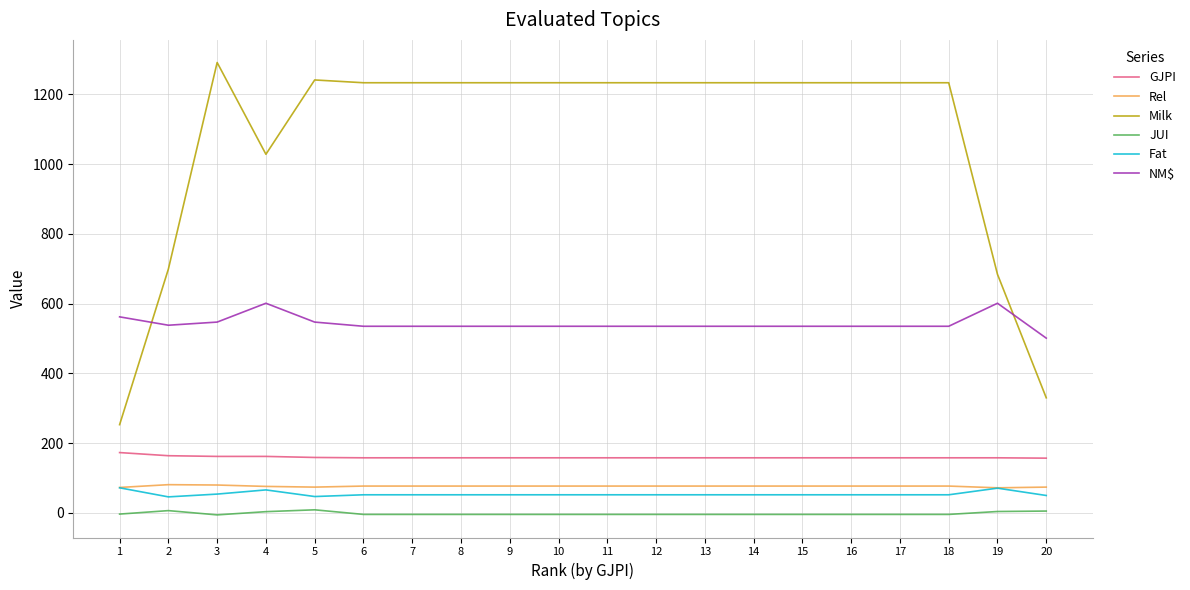

The value of GJPI at 17 is 158.0. True or false?

True